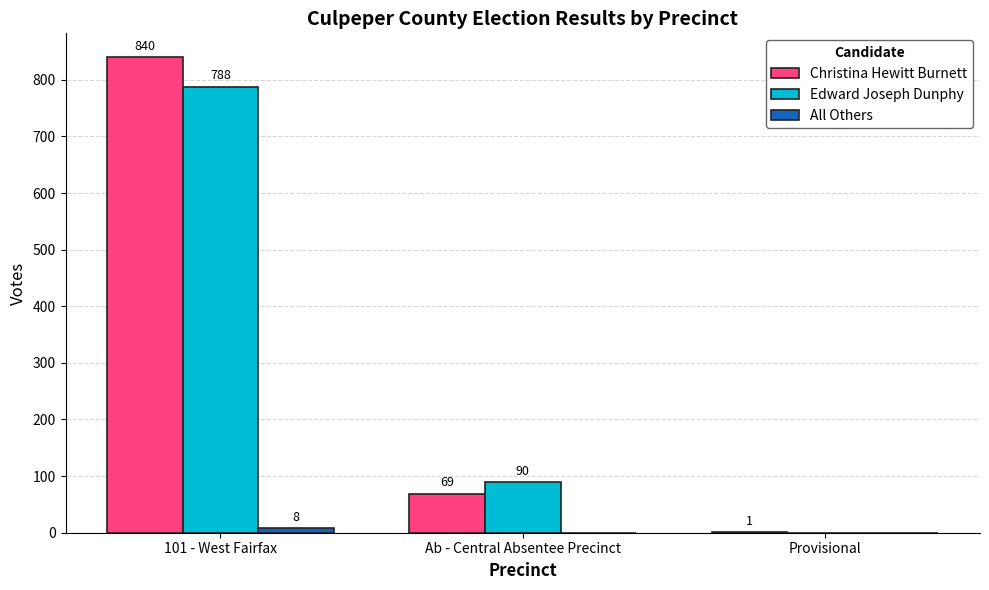

The value of Edward Joseph Dunphy at 101 - West Fairfax is 1137. True or false?

False